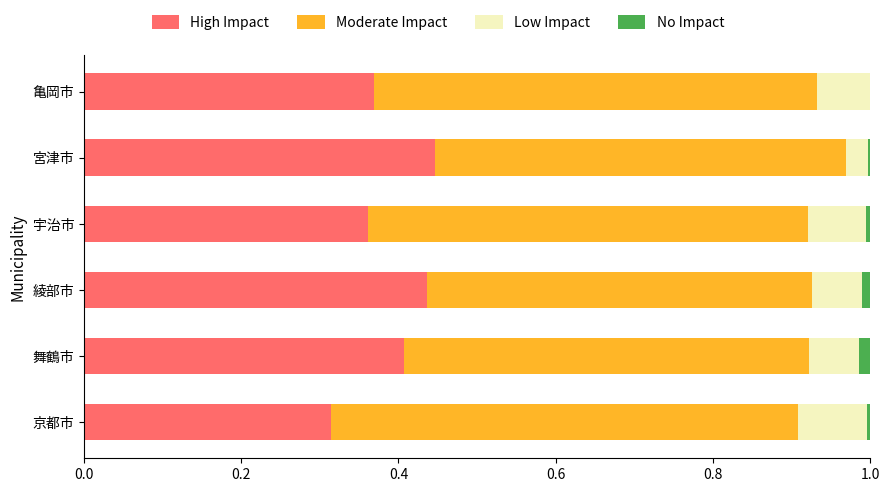

True or false: High Impact has a value of 0.4 at 綾部市.

True